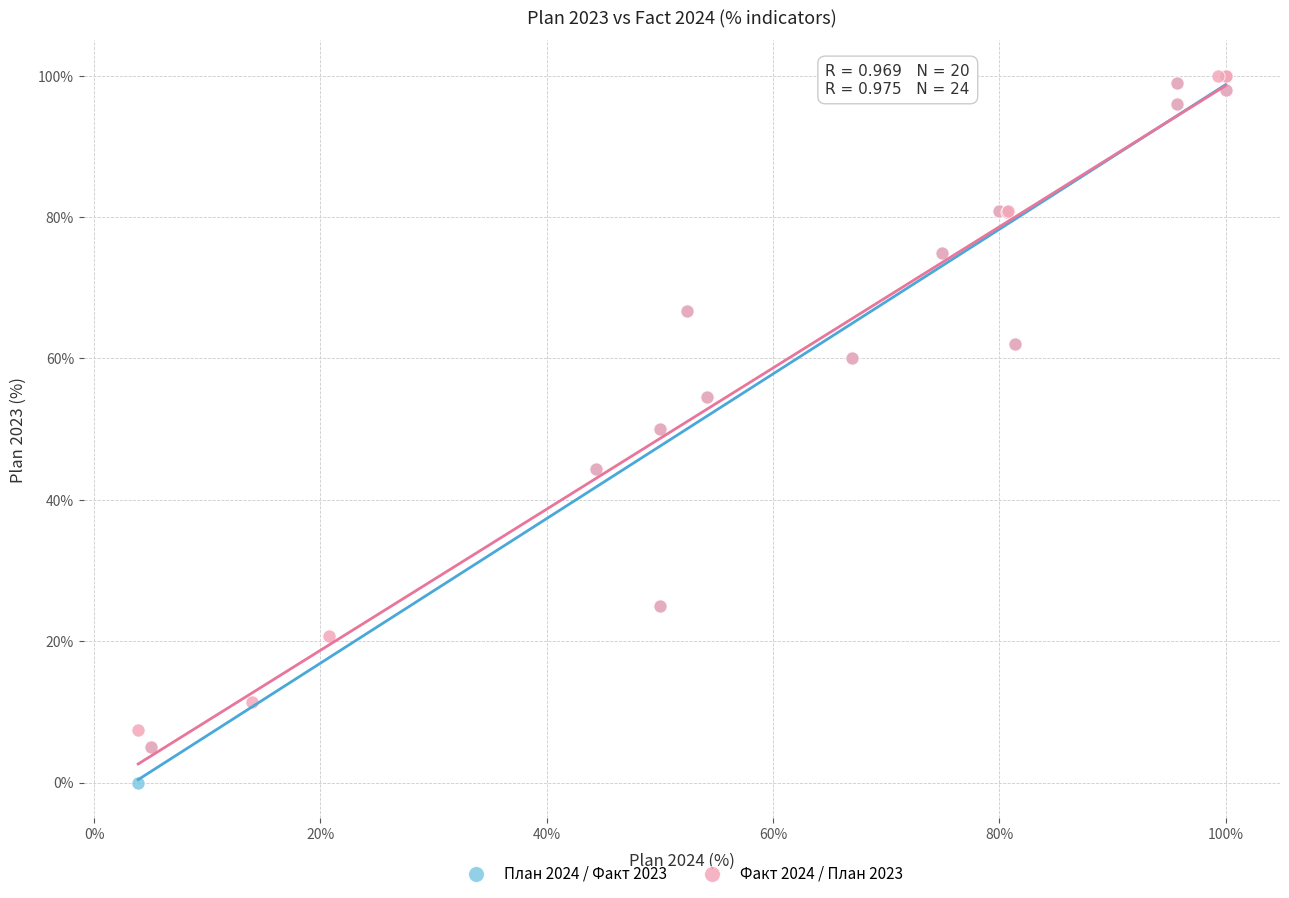

Which series reaches the minimum Y coordinate?

План 2024 / Факт 2023